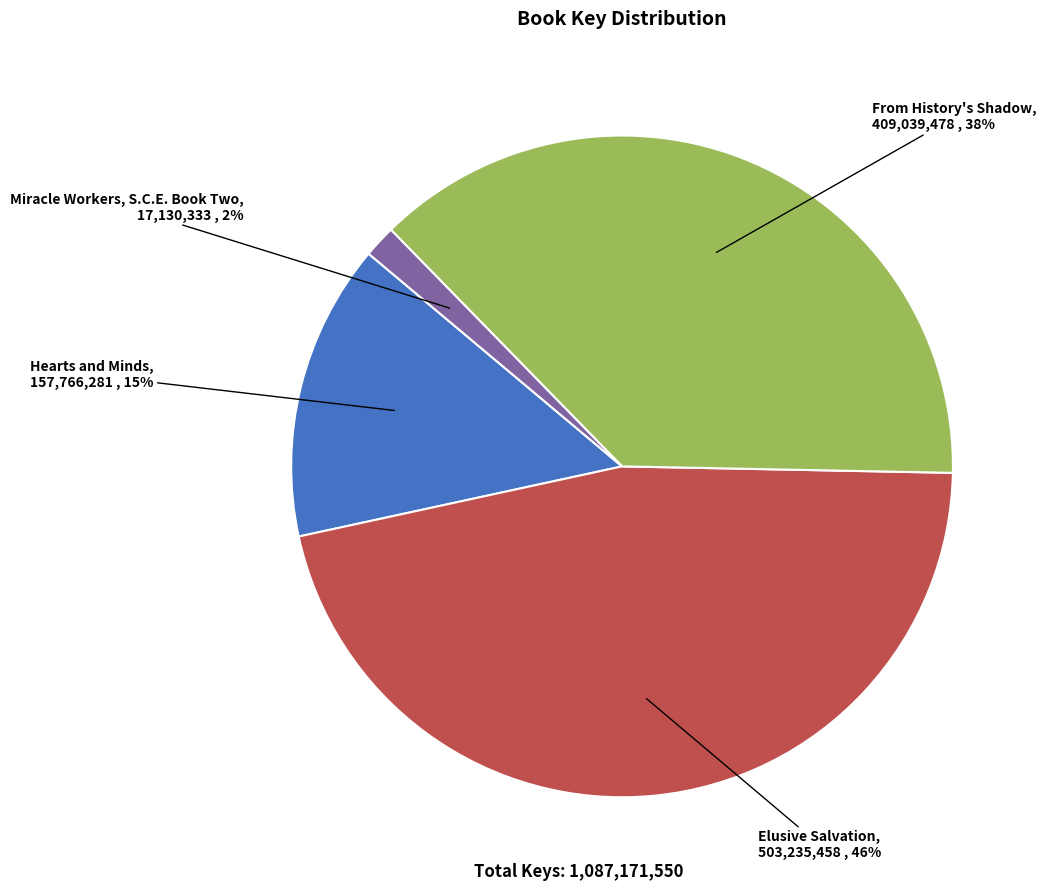

How many segments does this pie chart have?

4